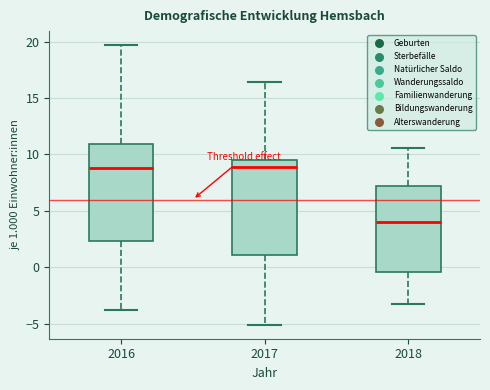

Reading left to right, transcribe this box plot: for each box, give where its median line is, the range the box spans, and where its two whiskers end, as read against the y-axis. The values are not printed on the chart, so give them approximately, as read against the axis.

2016: median 9.0, box 2.5 to 11.0, whiskers -4.0 to 19.5
2017: median 9.0, box 1.0 to 9.5, whiskers -5.0 to 16.5
2018: median 4.0, box -0.5 to 7.0, whiskers -3.5 to 10.5